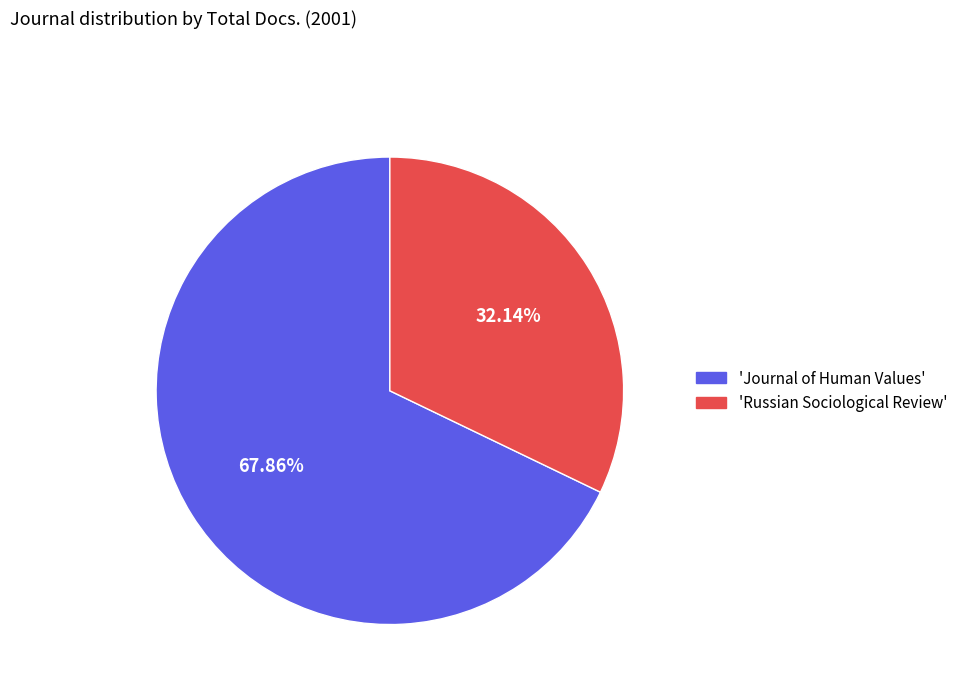

How many slices are in this pie chart?

2